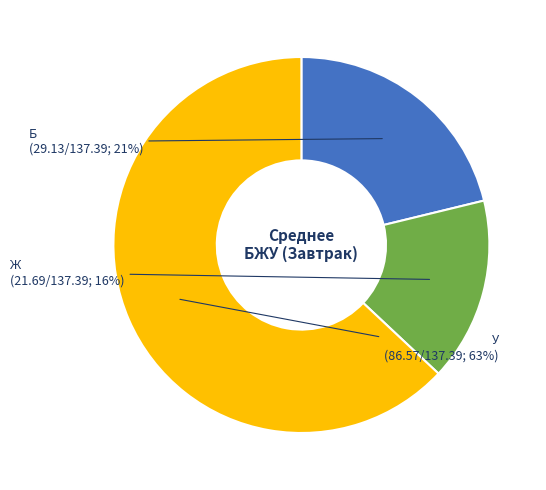

To the nearest percent, what is the combined percentage of Ж and У?

79%